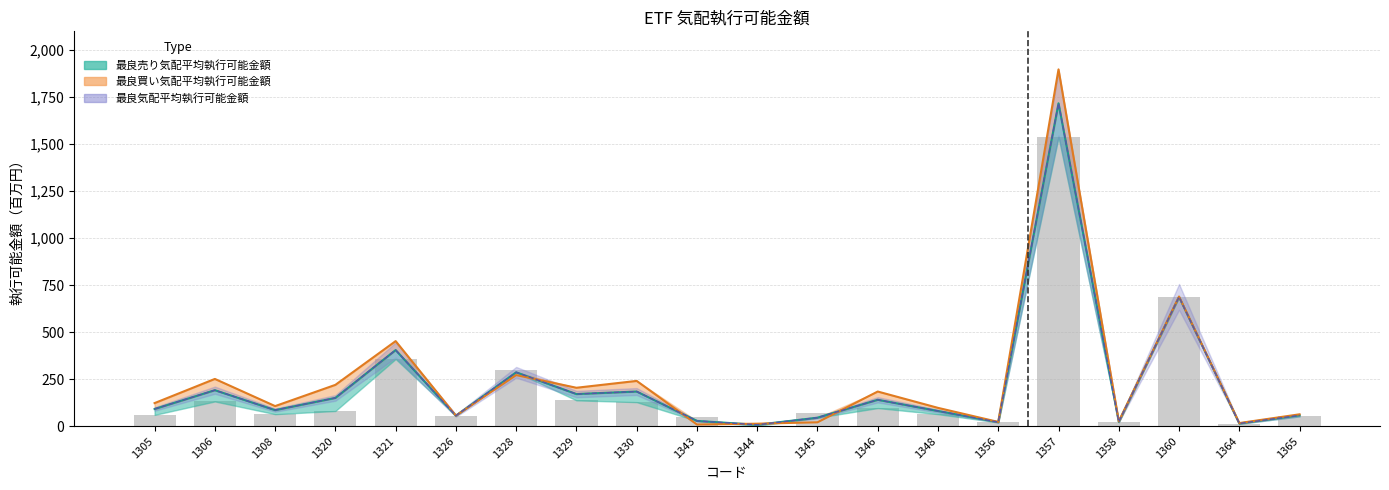

What are all the series names shown in the legend?

最良売り気配平均執行可能金額, 最良買い気配平均執行可能金額, 最良気配平均執行可能金額